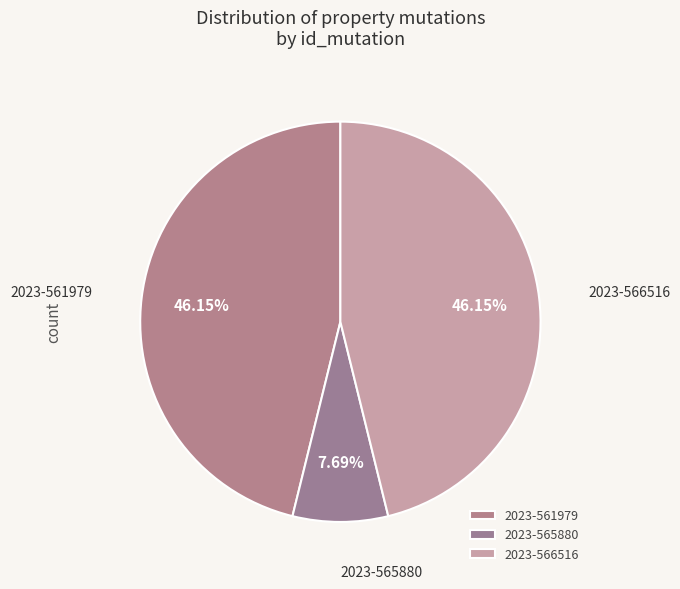

How many segments does this pie chart have?

3